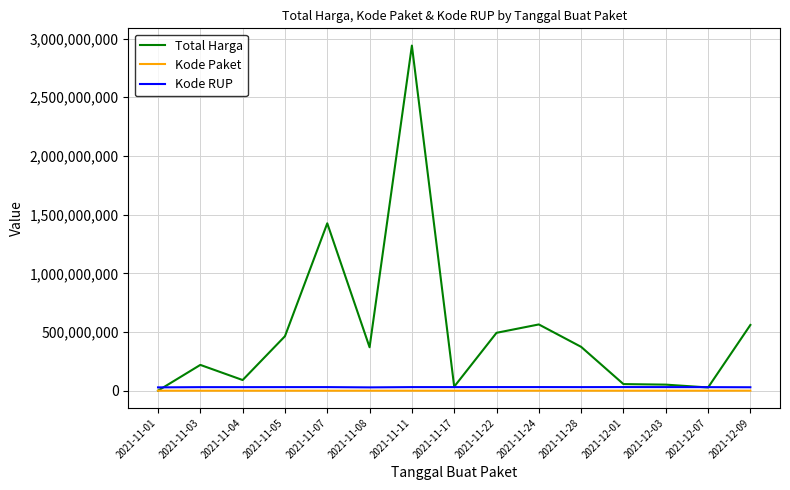

Which series has the widest spread of values?

Total Harga